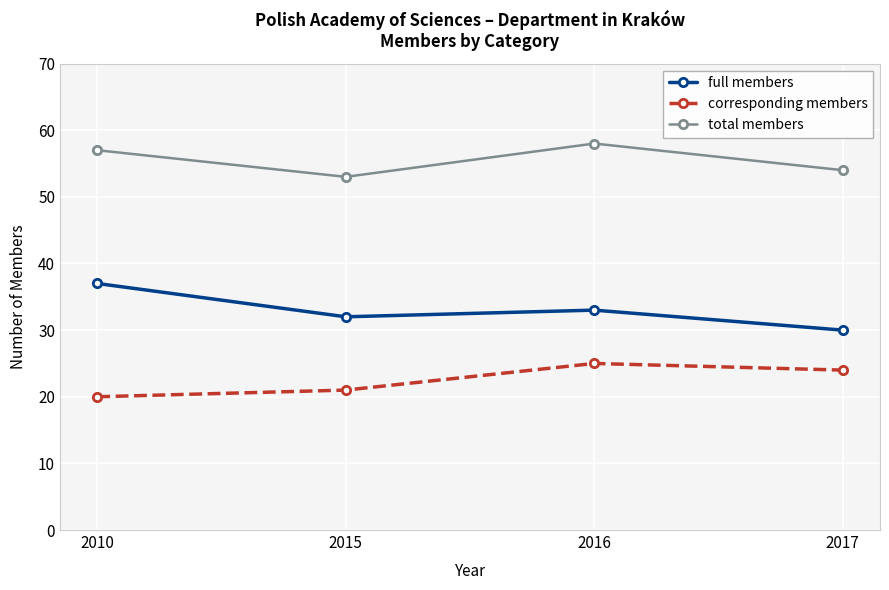

At which category is the sum across all series the highest?

2016